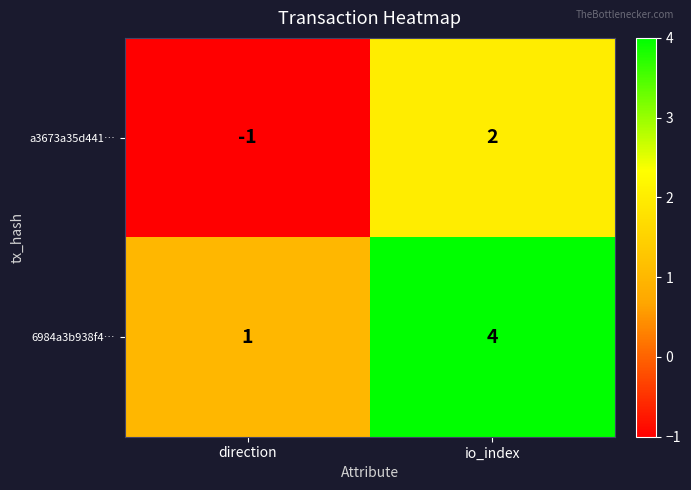

Reading left to right, transcribe all the data shown in this chart.

a3673a35d441…: -1	2
6984a3b938f4…: 1	4